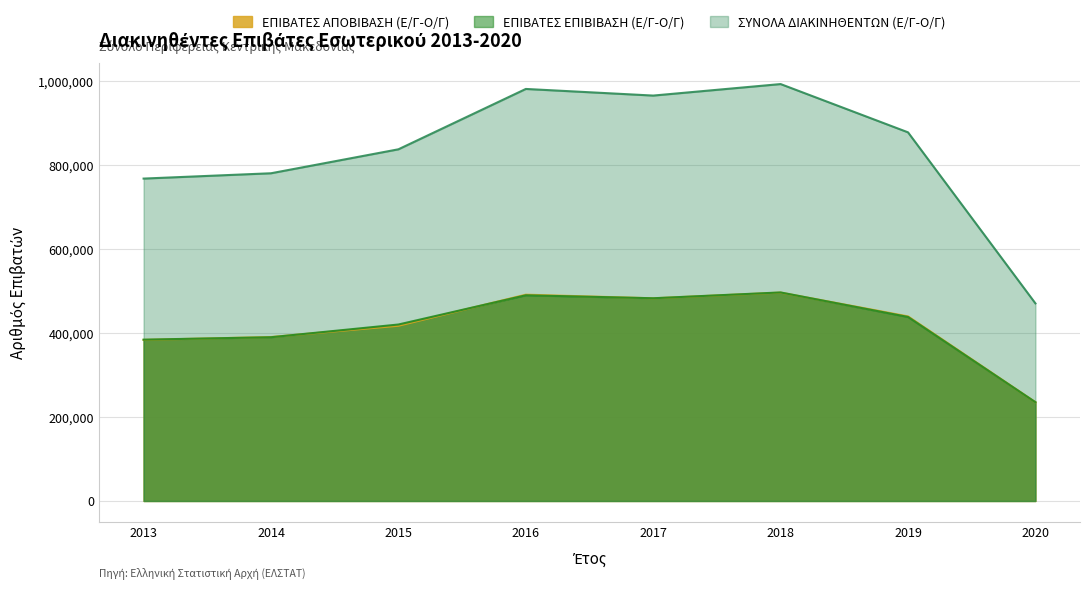

At which category does ΕΠΙΒΑΤΕΣ ΑΠΟΒΙΒΑΣΗ (Ε/Γ-Ο/Γ) reach its first local peak?

2016